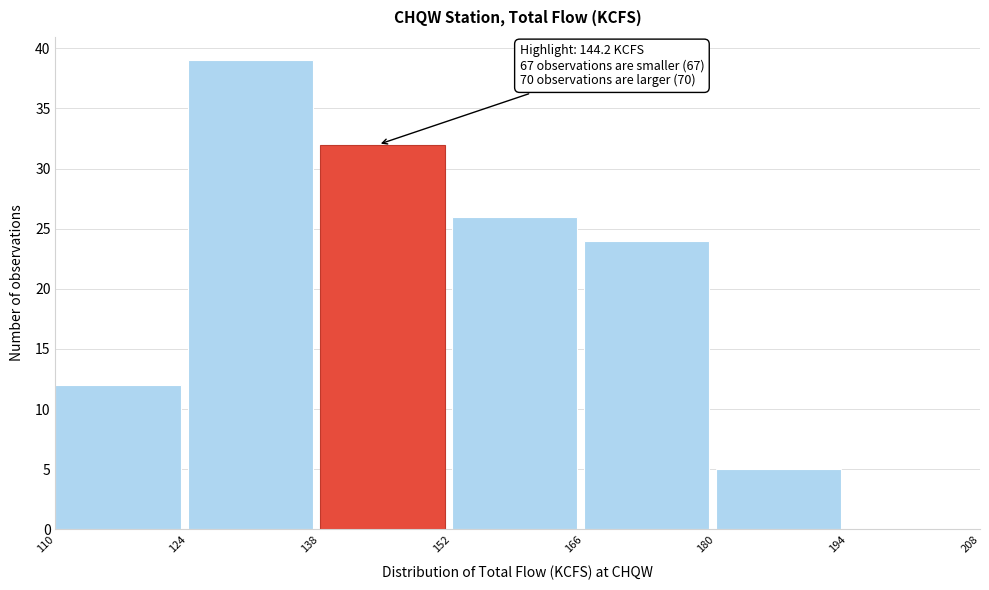

Which range on the x-axis has the tallest bar?

124 to 138